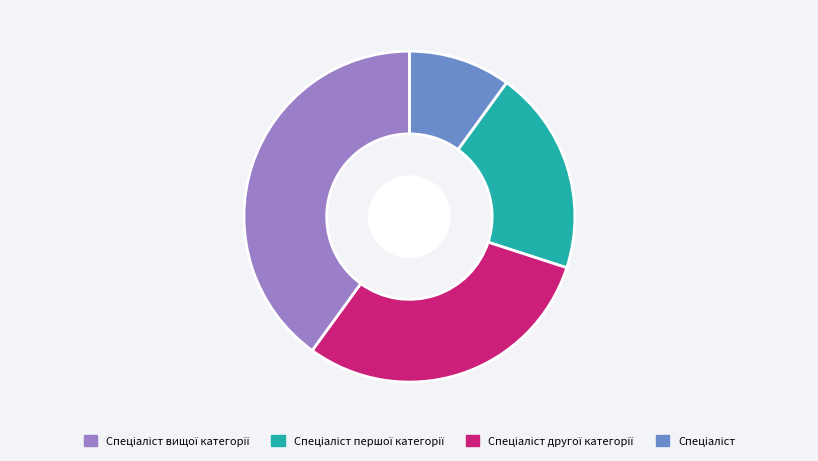

Is there any slice that represents more than half of the pie?

No